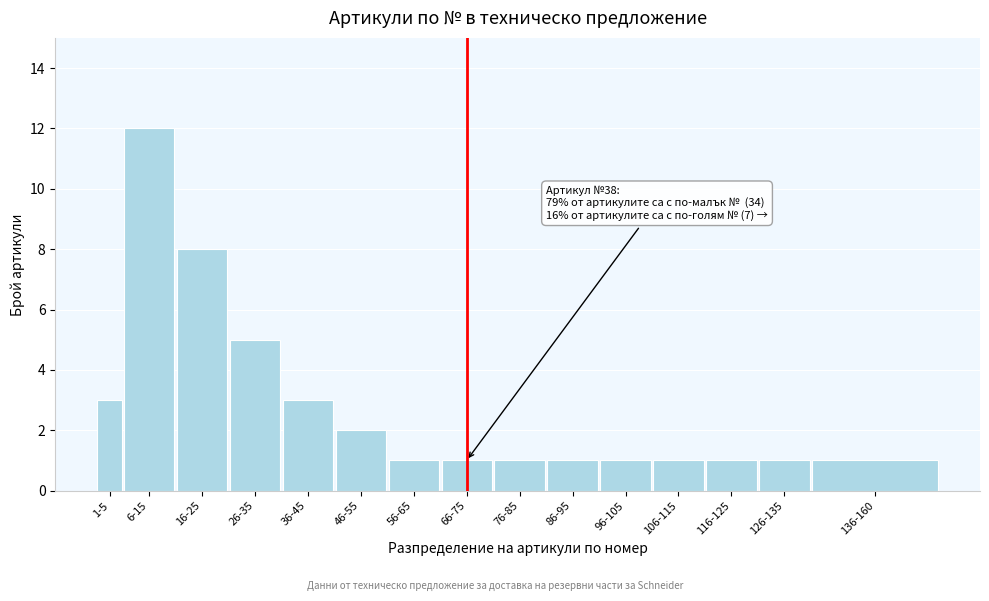

Reading left to right, what are all the values shown in this chart?

3	12	8	5	3	2	1	1	1	1	1	1	1	1	1